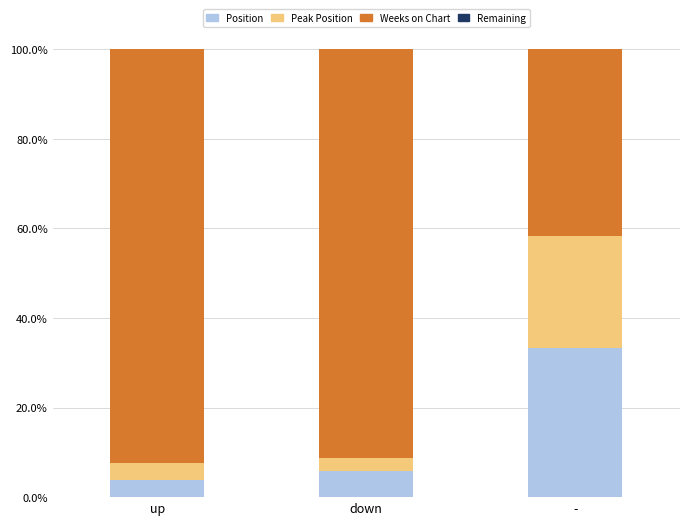

Which category has the highest value in the Position series?

-